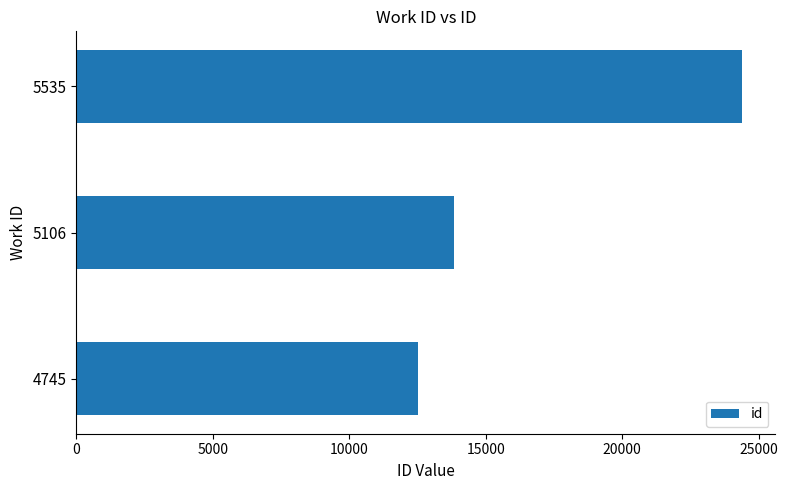

What is the average value?

16917